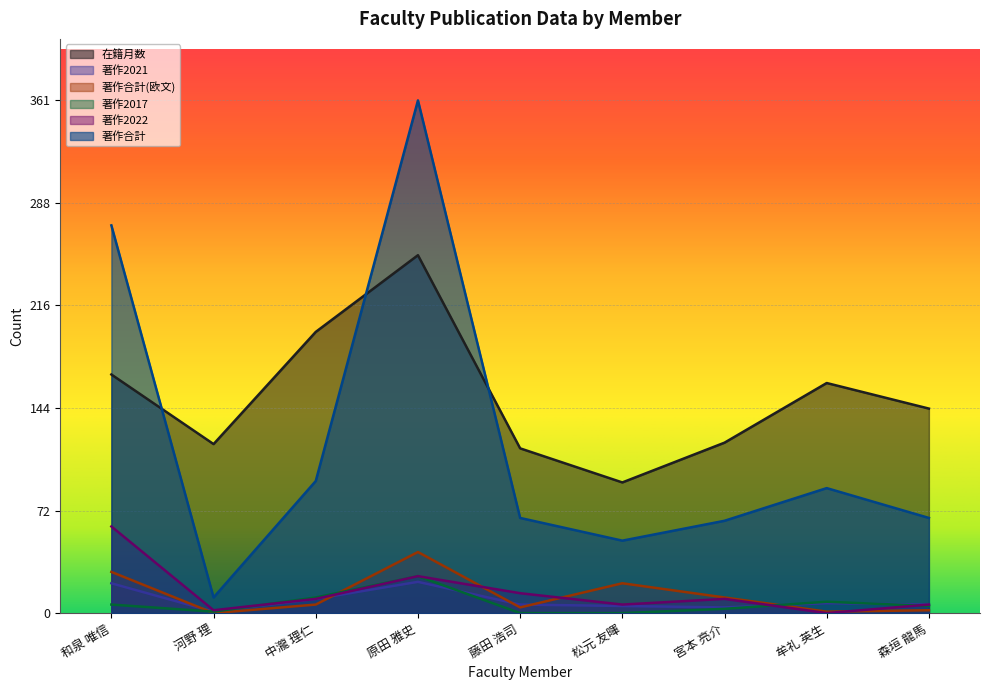

Is it true that 著作合計(欧文) equals 11 at 宮本 亮介?

True